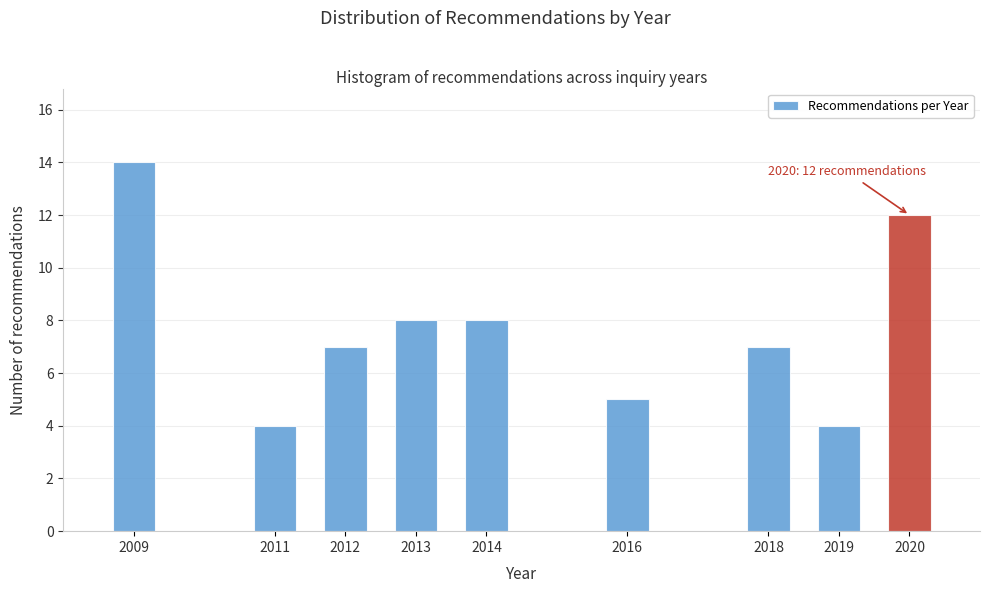

Reading right to left, transcribe all the data shown in this chart.

2020=12	2019=4	2018=7	2016=5	2014=8	2013=8	2012=7	2011=4	2009=14